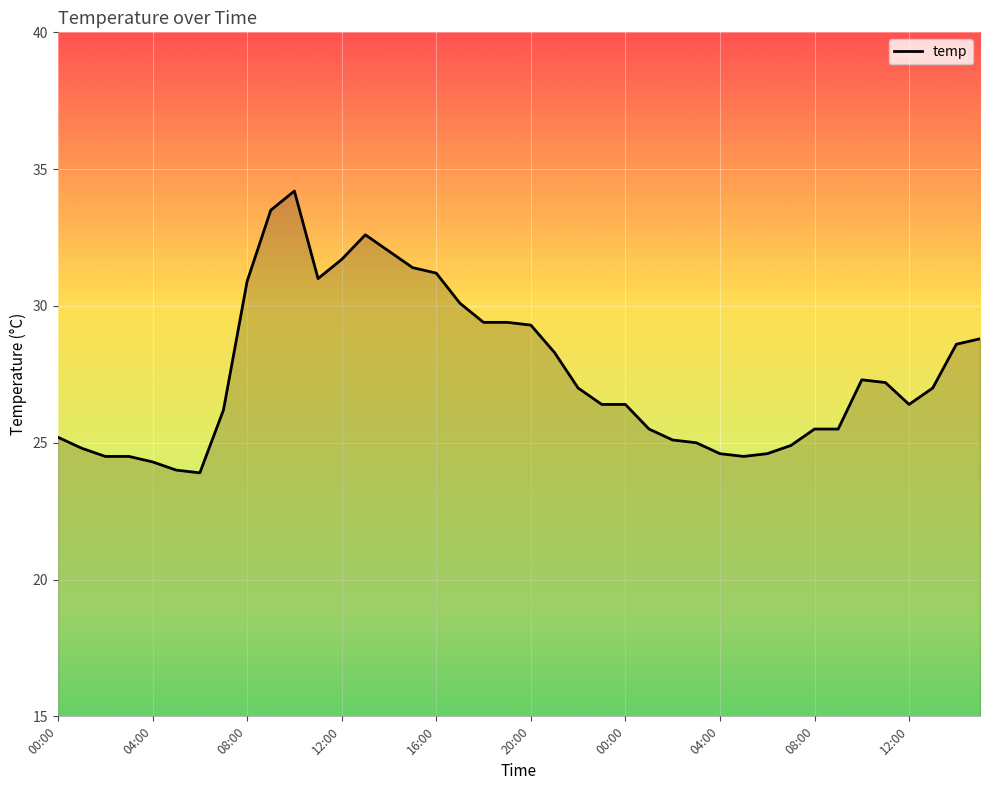

What is the difference between the maximum and minimum values?

10.3